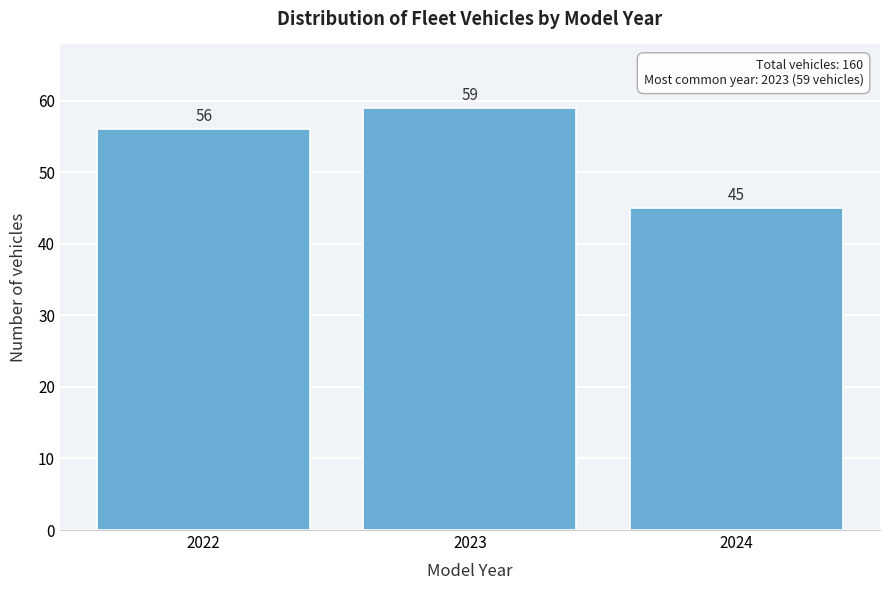

Reading right to left, extract all data points from this chart.

45	59	56